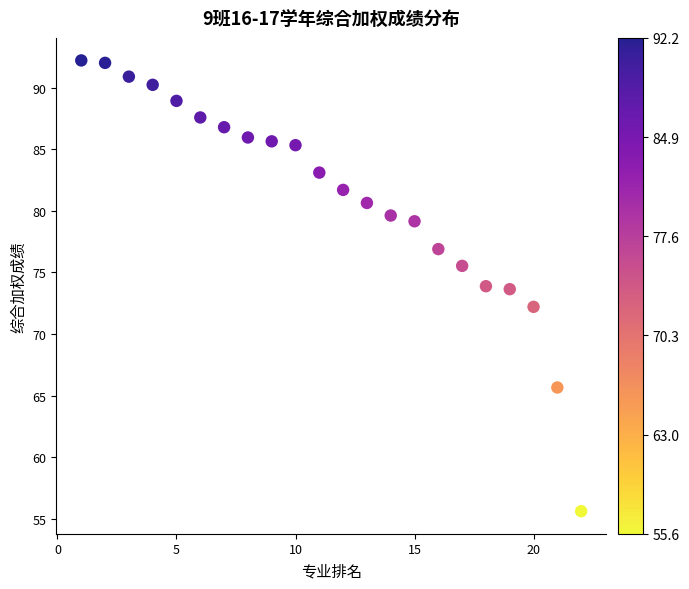

What is the range of Y values (max minus min)?

36.6